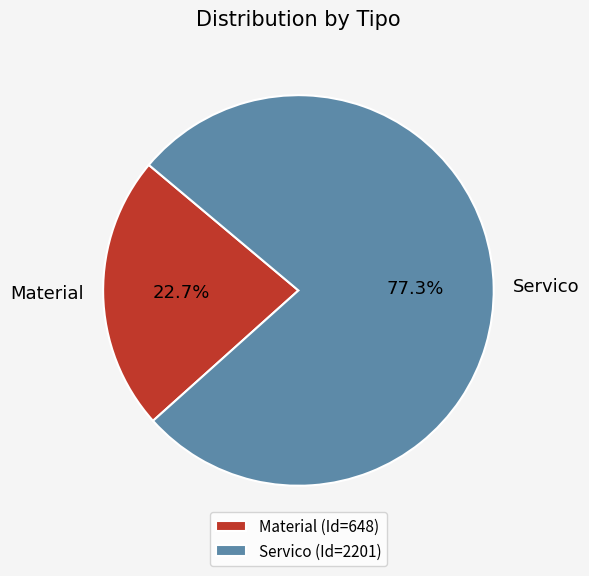

Count the number of slices in the pie.

2